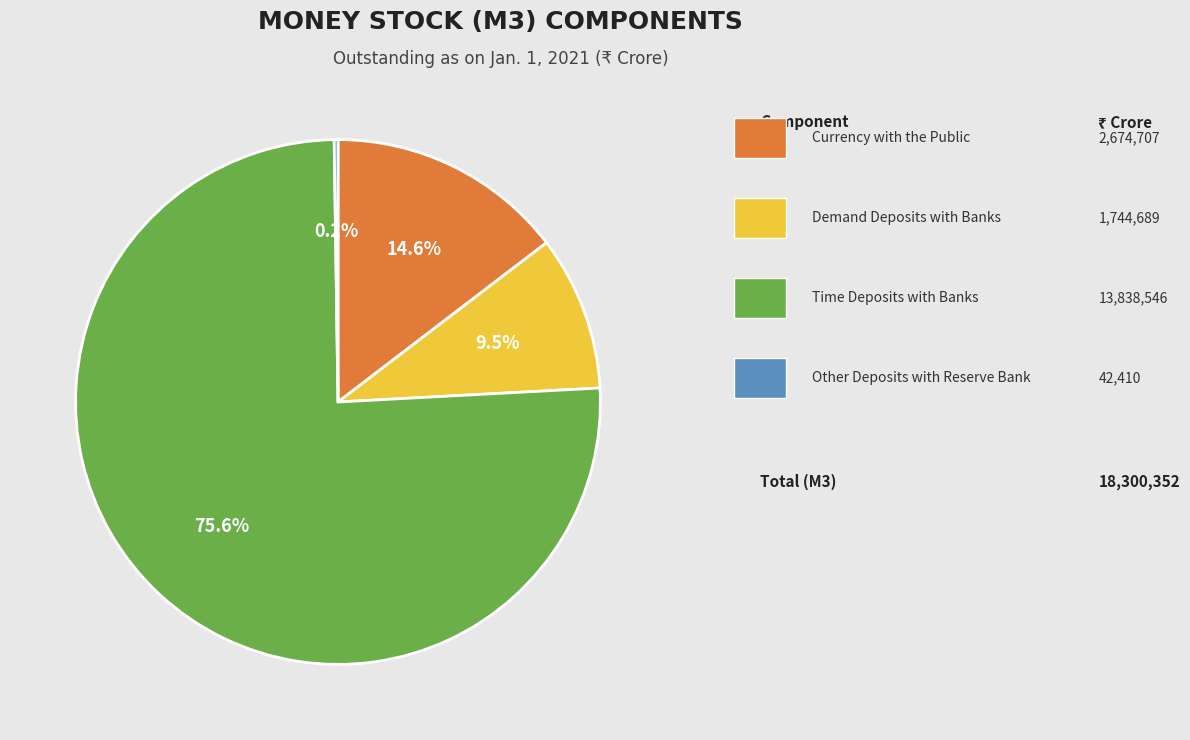

Does any single category account for the majority?

Yes